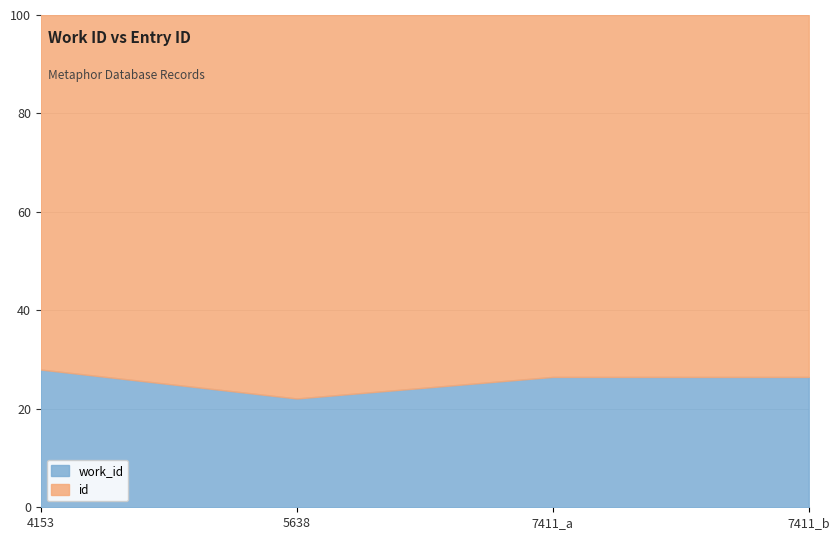

What is the label of the 2nd point from the right?

7411_a